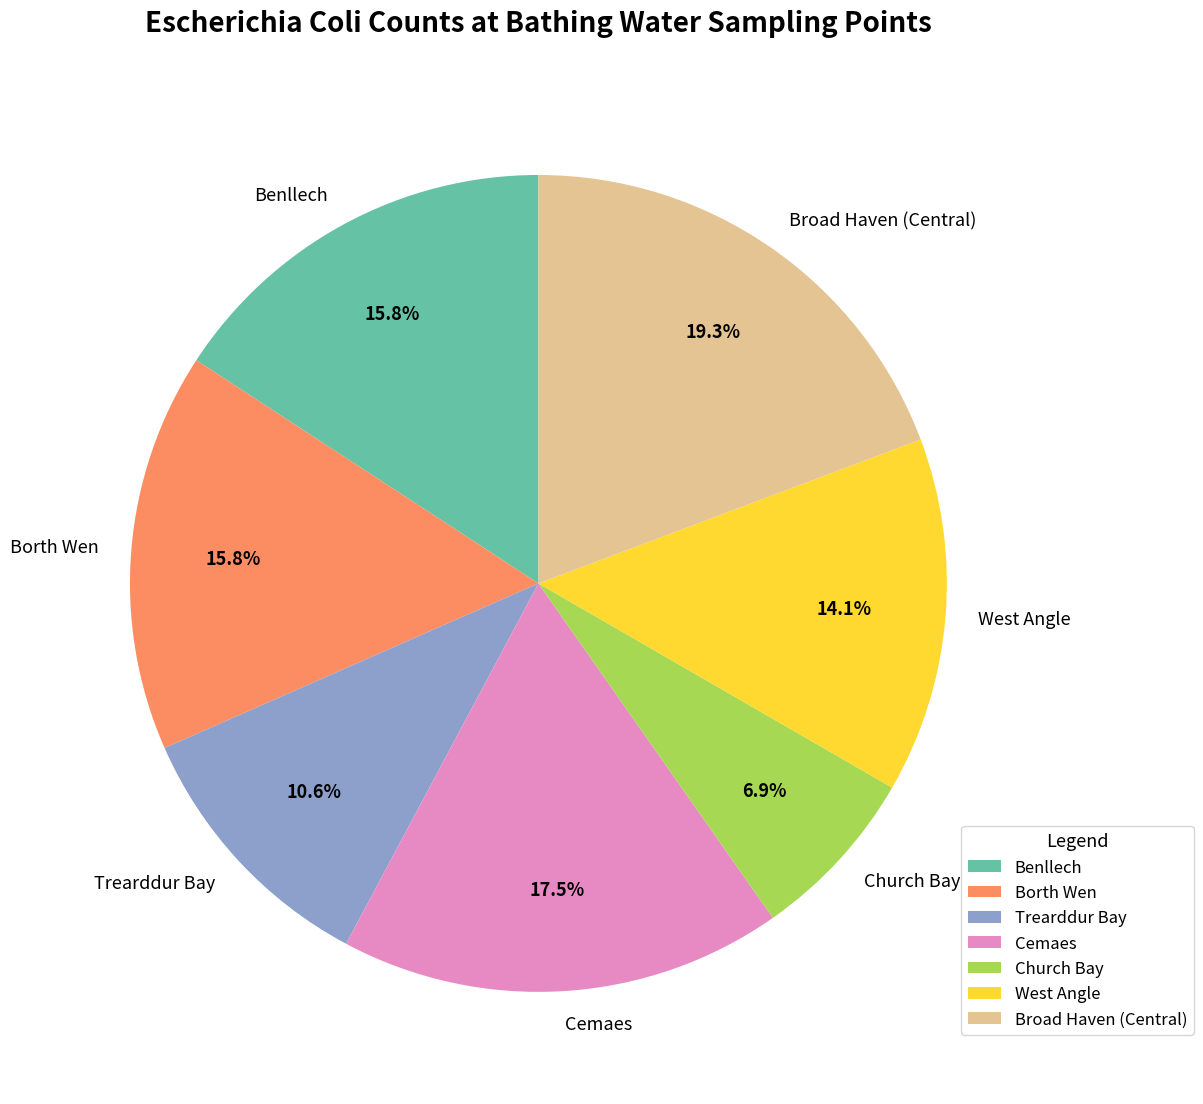

To the nearest percent, what portion does Benllech represent?

16%